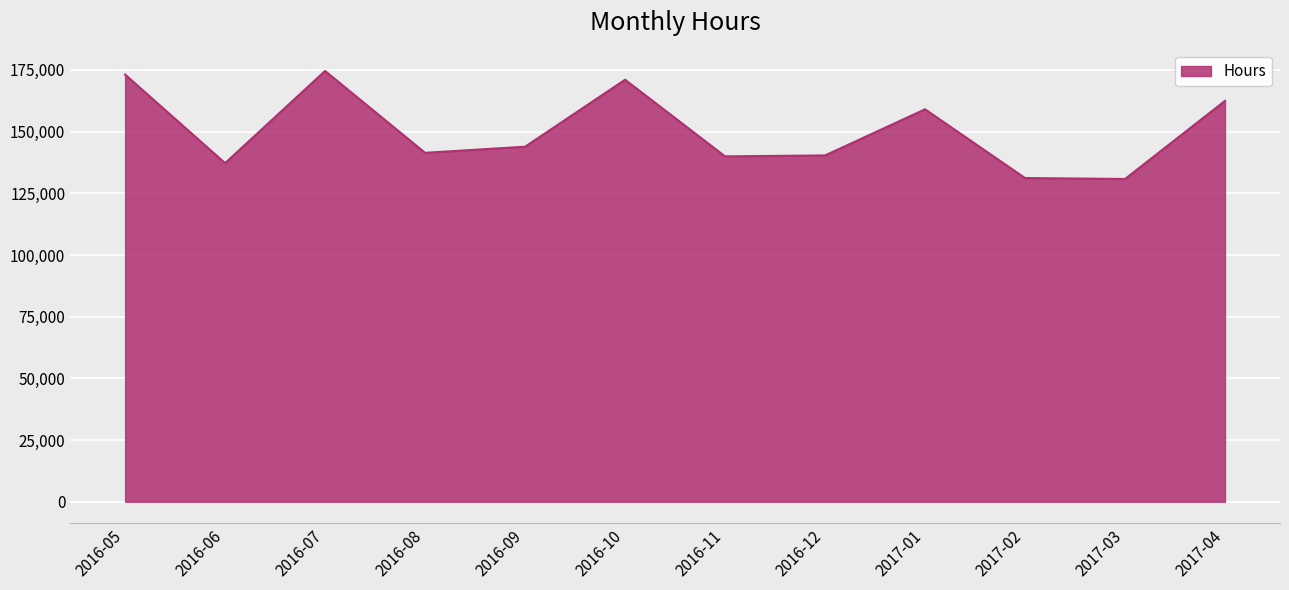

What position from the right is 2016-11?

6